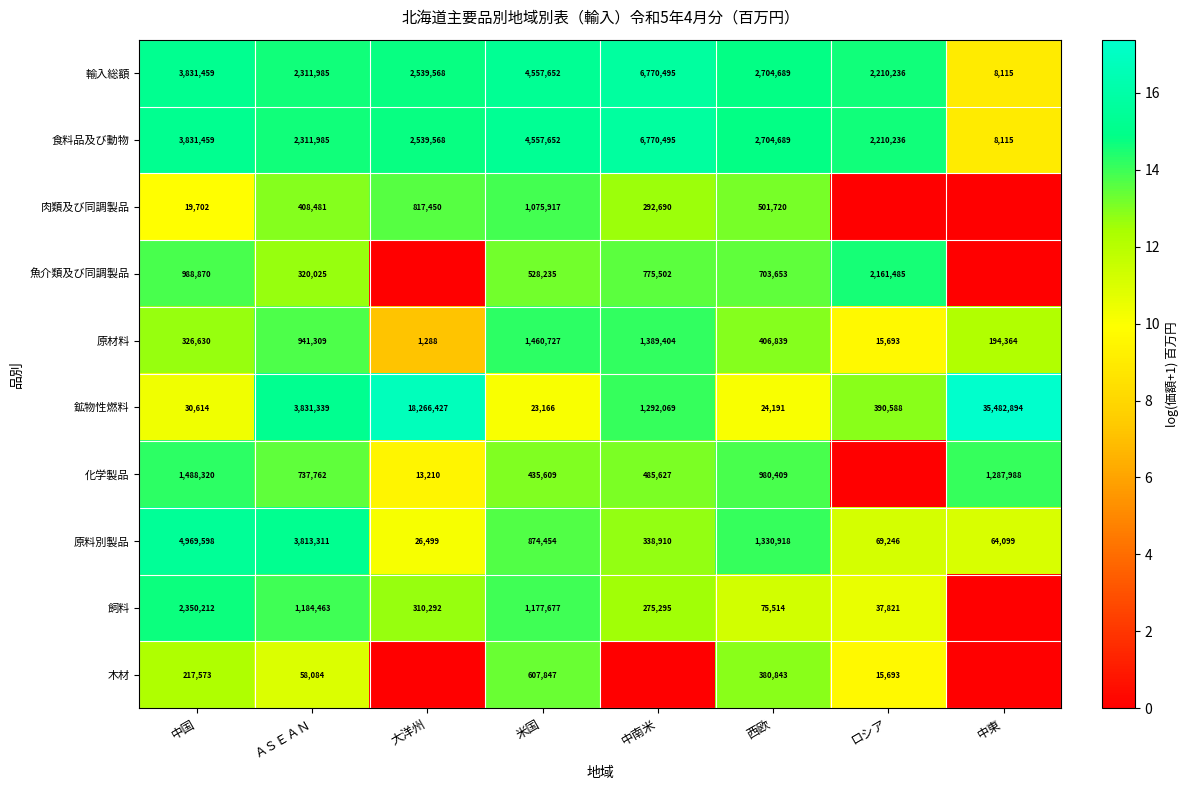

The value of 魚介類及び同調製品 at 西欧 is 18.1. True or false?

False